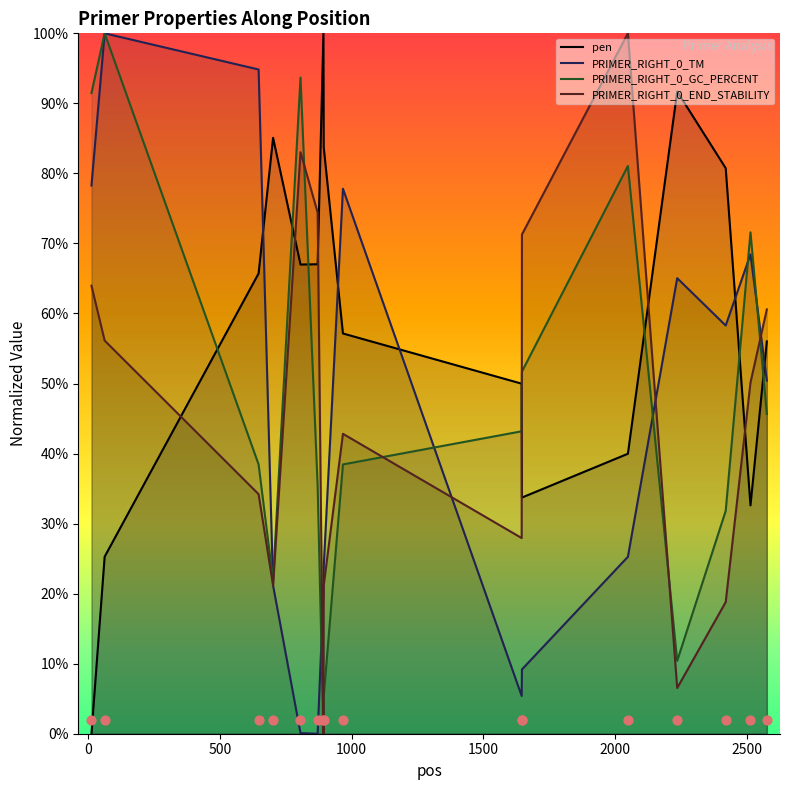

Which series ends up on top after the final intersection of PRIMER_RIGHT_0_TM and pen?

pen